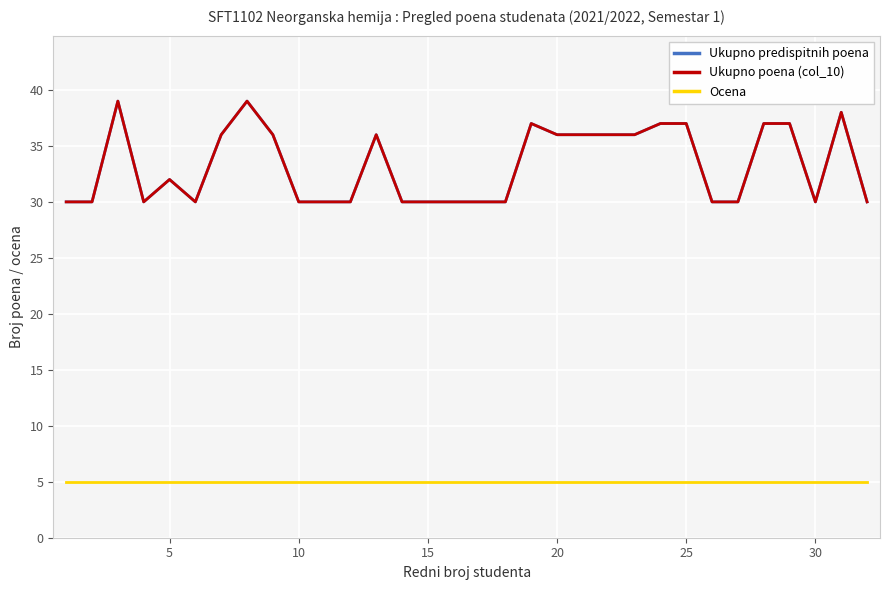

What is the minimum value for Ukupno poena (col_10)?

30